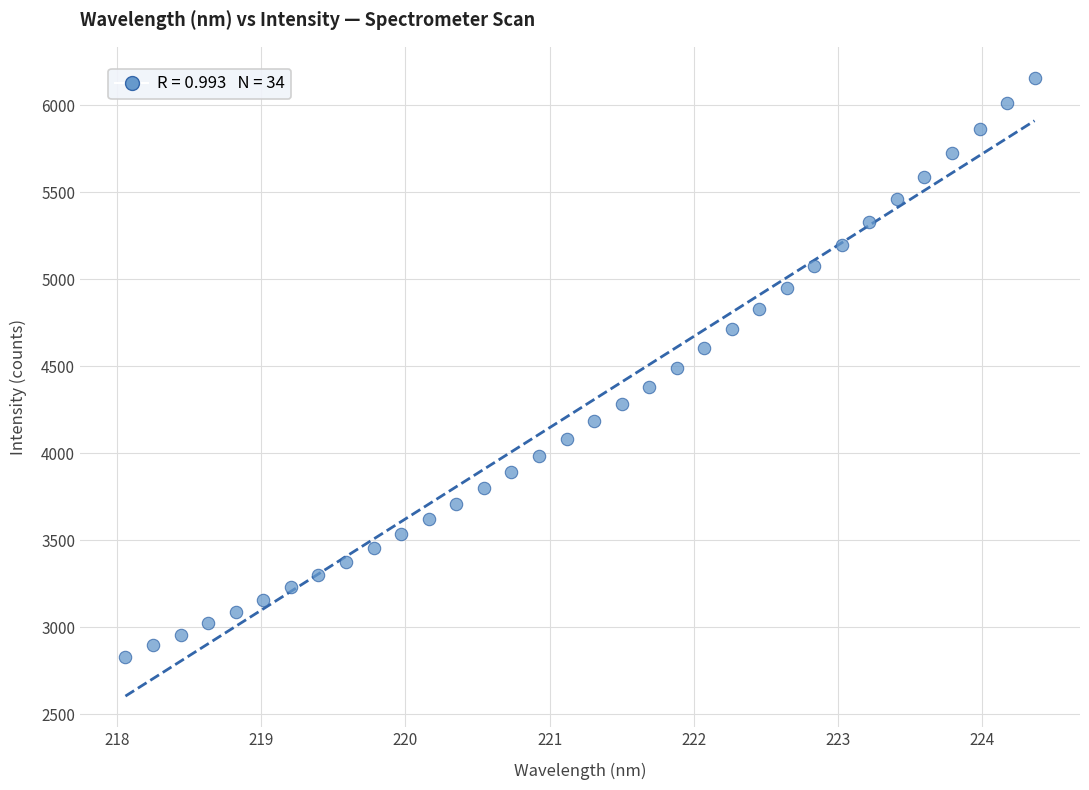

What is the range of X values (max minus min)?

6.3